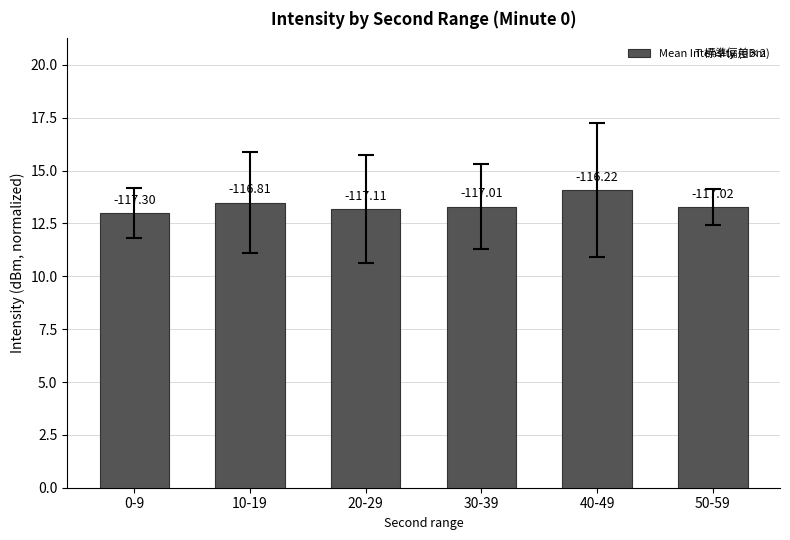

Reading left to right, what are all the values shown in this chart?

0-9=13.0	10-19=13.5	20-29=13.2	30-39=13.3	40-49=14.1	50-59=13.3